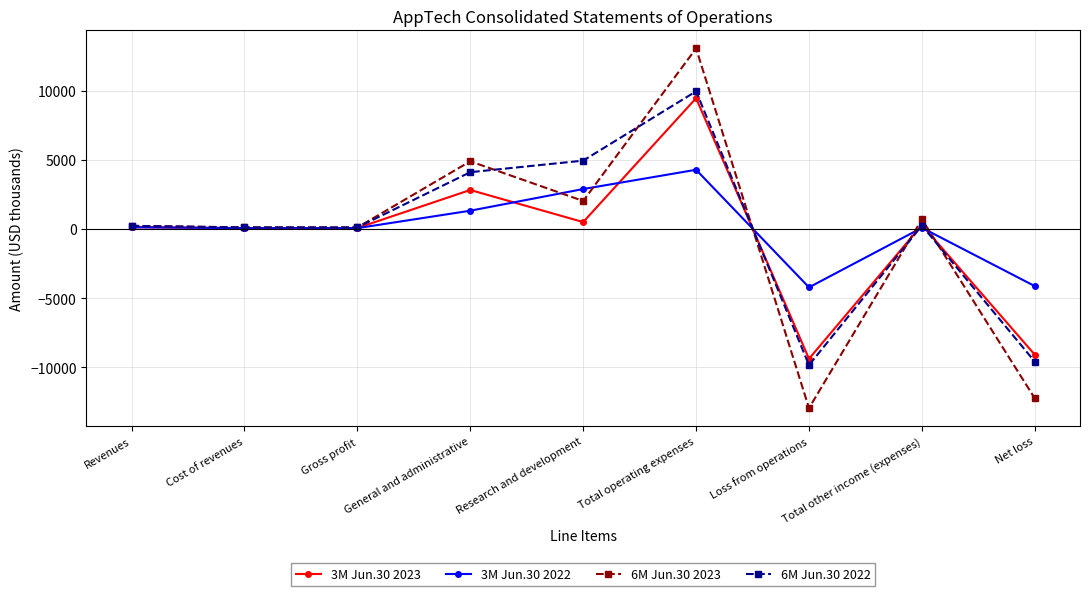

What is the label of the 2nd point from the right?

Total other income (expenses)